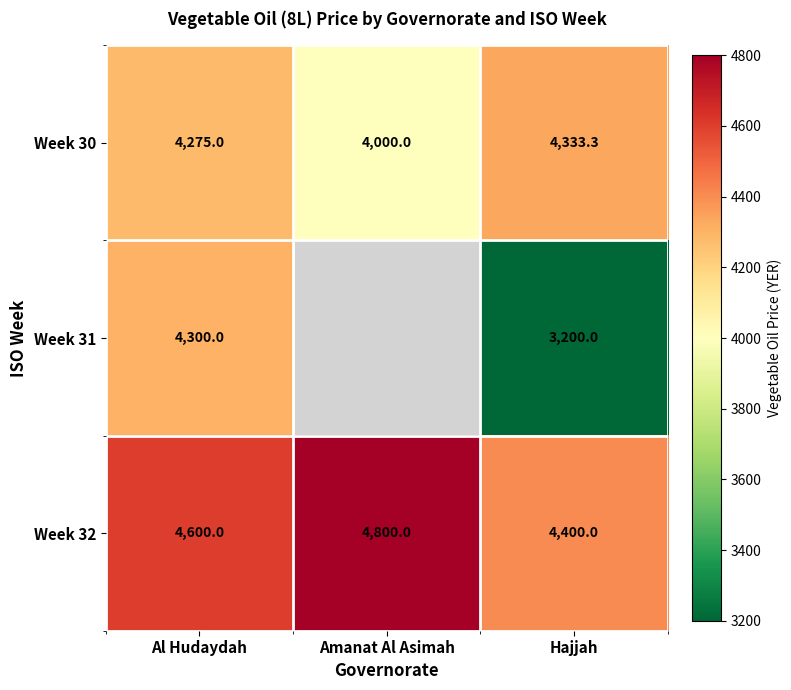

Is the value of Week 32 at Al Hudaydah greater than the value of Week 31 at Al Hudaydah?

Yes